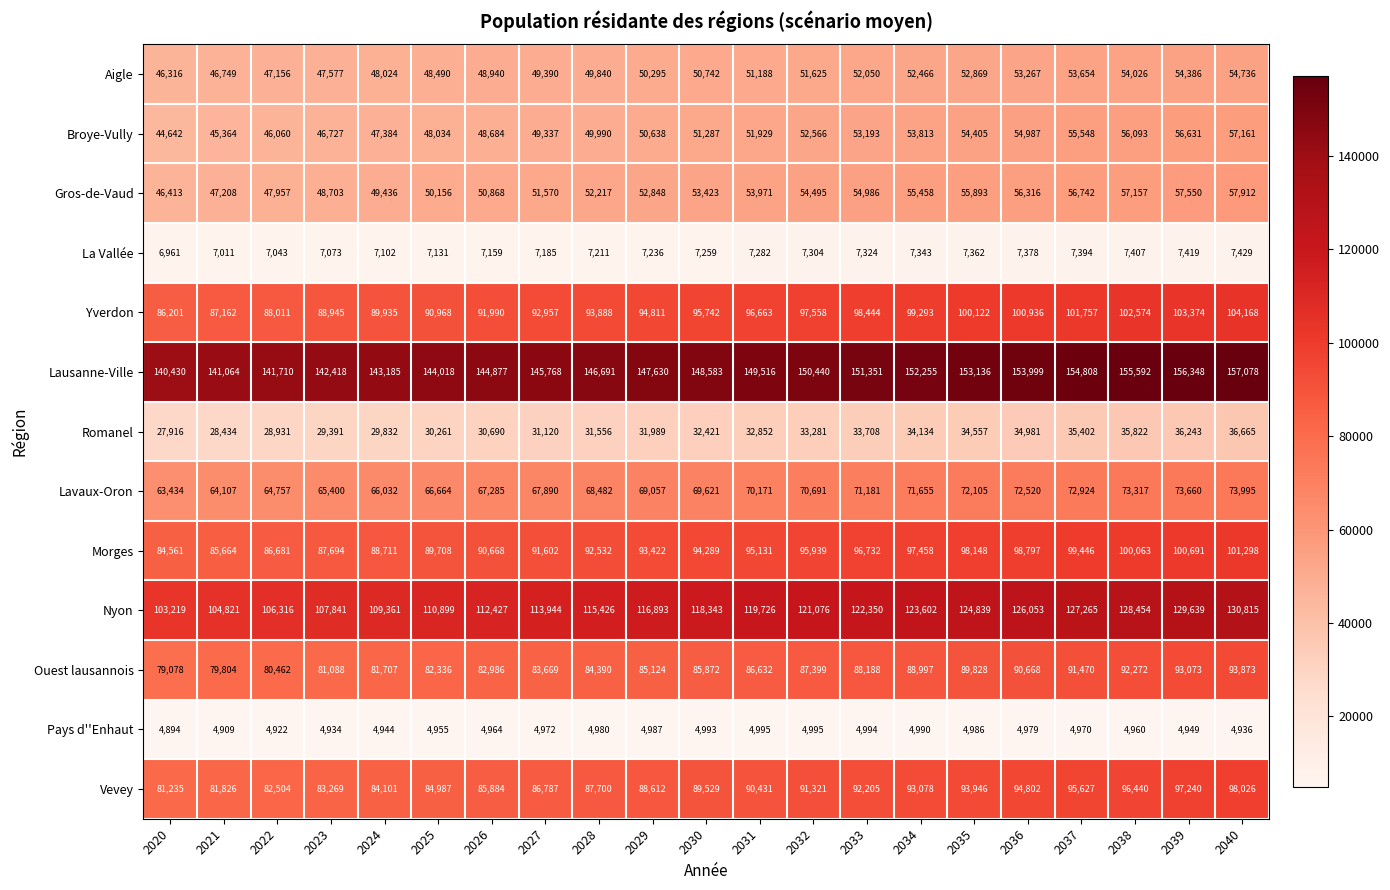

What is the highest value of the Gros-de-Vaud series?

57912